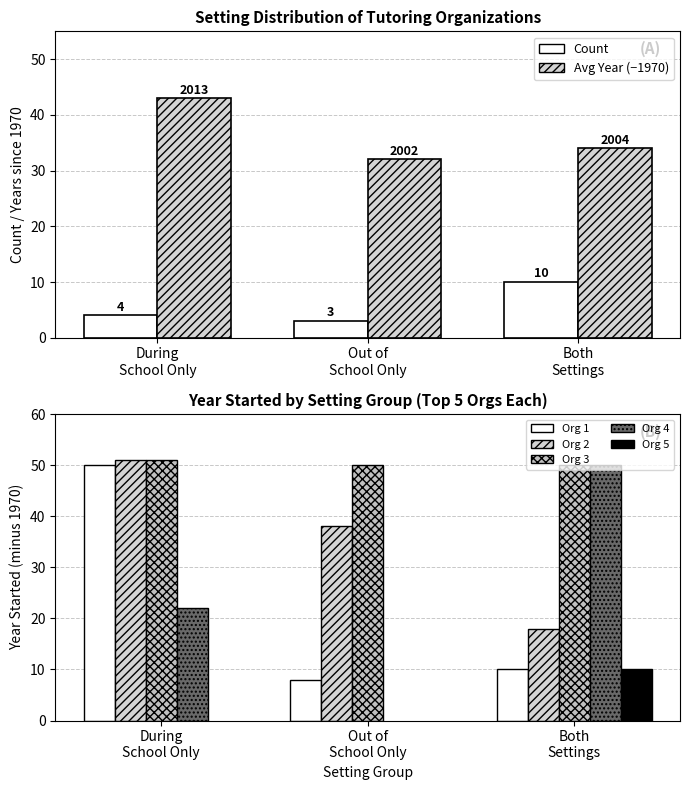

Which category has the highest value across all series?

During
School Only